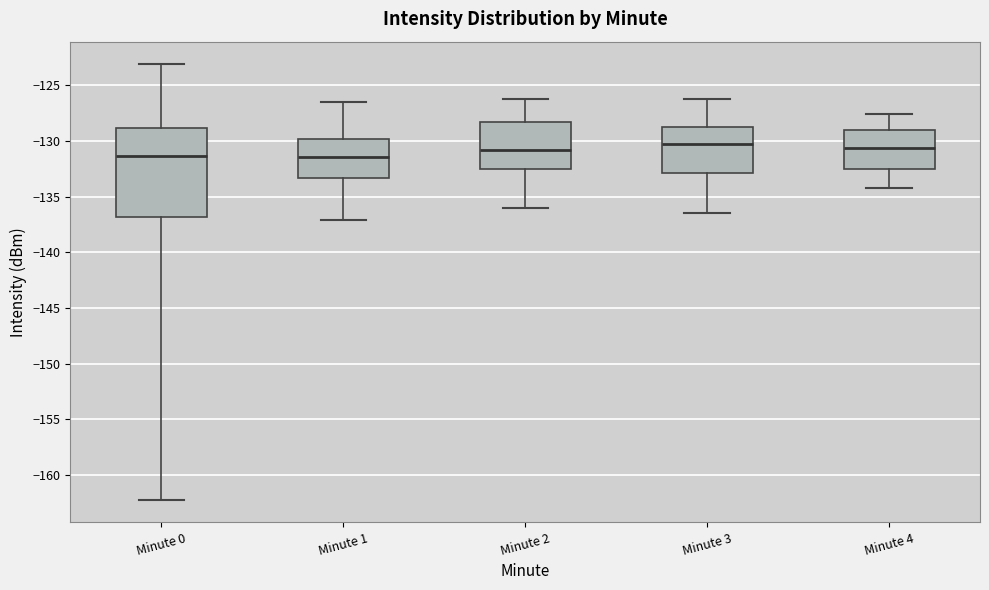

Comparing the boxes themselves (not the whiskers), which one is the tallest?

Minute 0